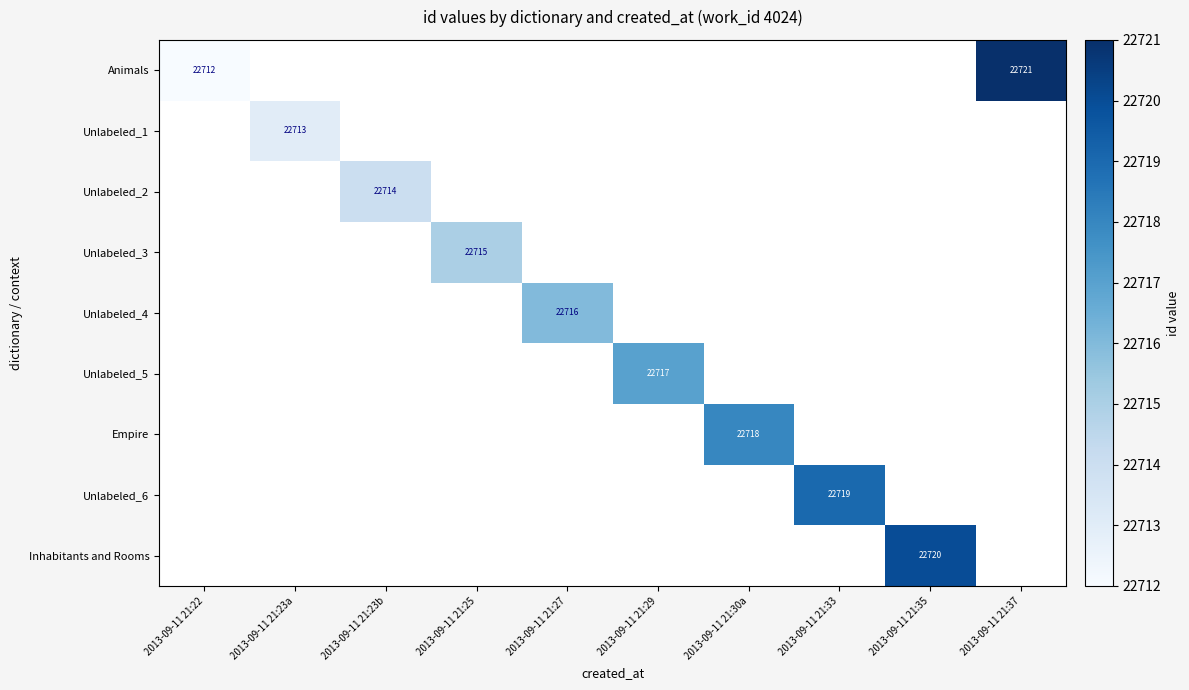

At which category does the chart reach its minimum across all series?

2013-09-11 21:22